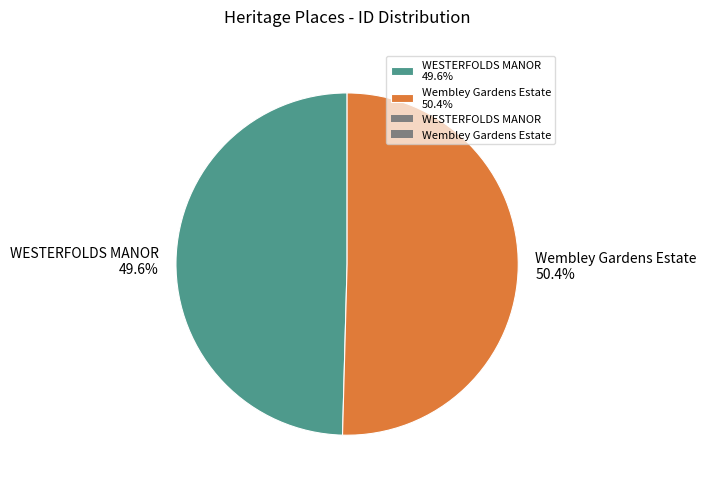

What percentage do WESTERFOLDS MANOR and Wembley Gardens Estate together represent?

100.0%